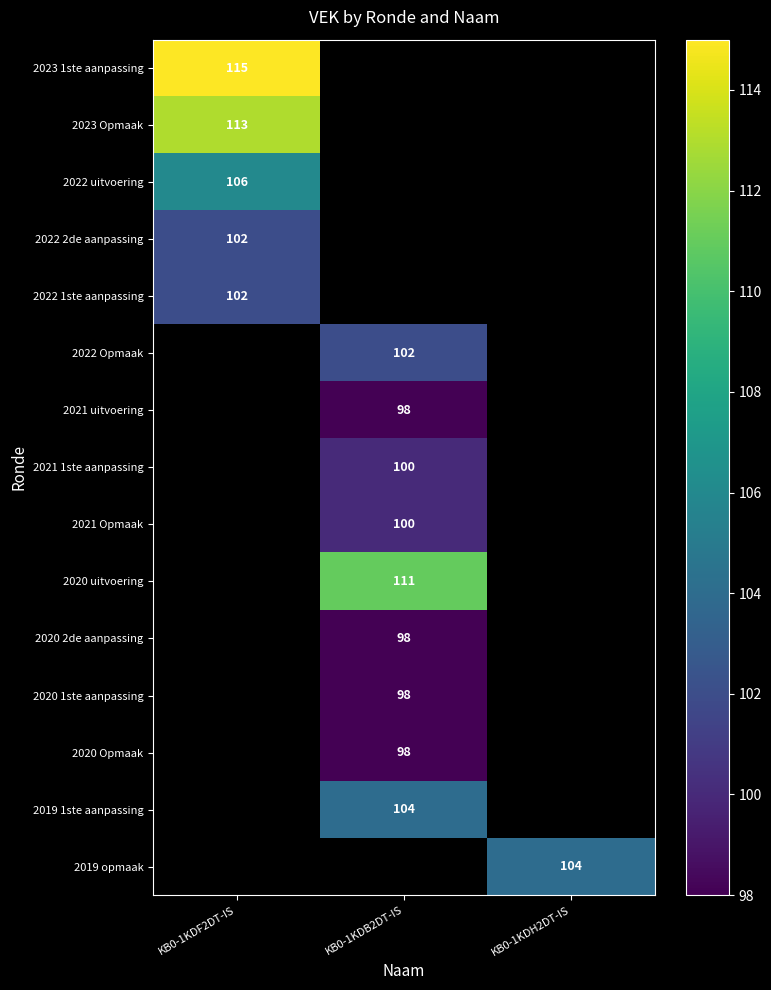

Which category has the lowest value across all series?

KB0-1KDB2DT-IS